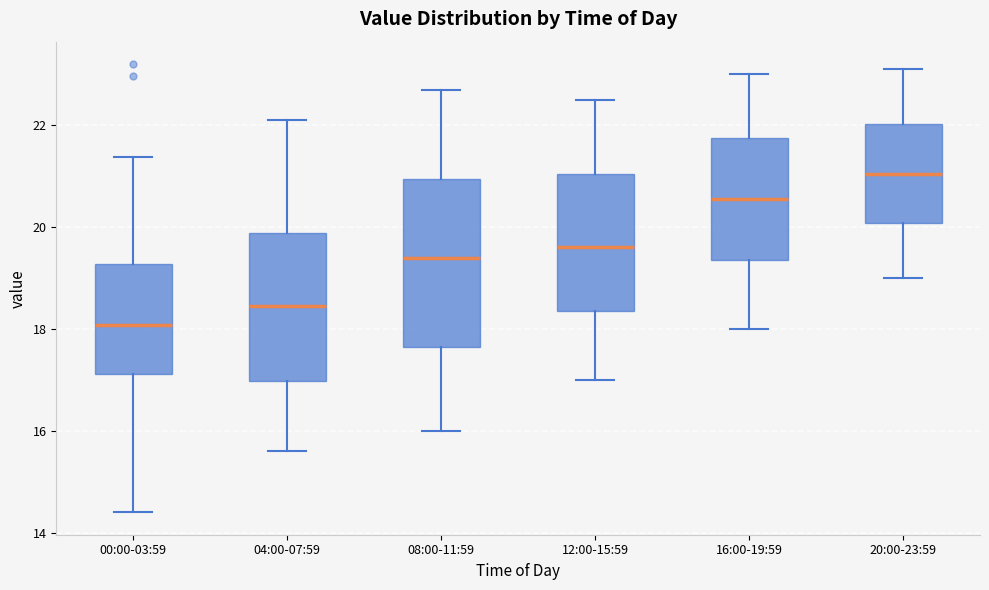

Reading left to right, read every box against the y-axis: the position of its median line, the range the box covers, and the ends of its whiskers. The values are not printed on the chart, so give them approximately, as read against the axis.

00:00-03:59: median 18.0, box 17.2 to 19.2, whiskers 14.4 to 21.4
04:00-07:59: median 18.4, box 17.0 to 19.8, whiskers 15.6 to 22.2
08:00-11:59: median 19.4, box 17.6 to 21.0, whiskers 16.0 to 22.8
12:00-15:59: median 19.6, box 18.4 to 21.0, whiskers 17.0 to 22.6
16:00-19:59: median 20.6, box 19.4 to 21.8, whiskers 18.0 to 23.0
20:00-23:59: median 21.0, box 20.0 to 22.0, whiskers 19.0 to 23.2